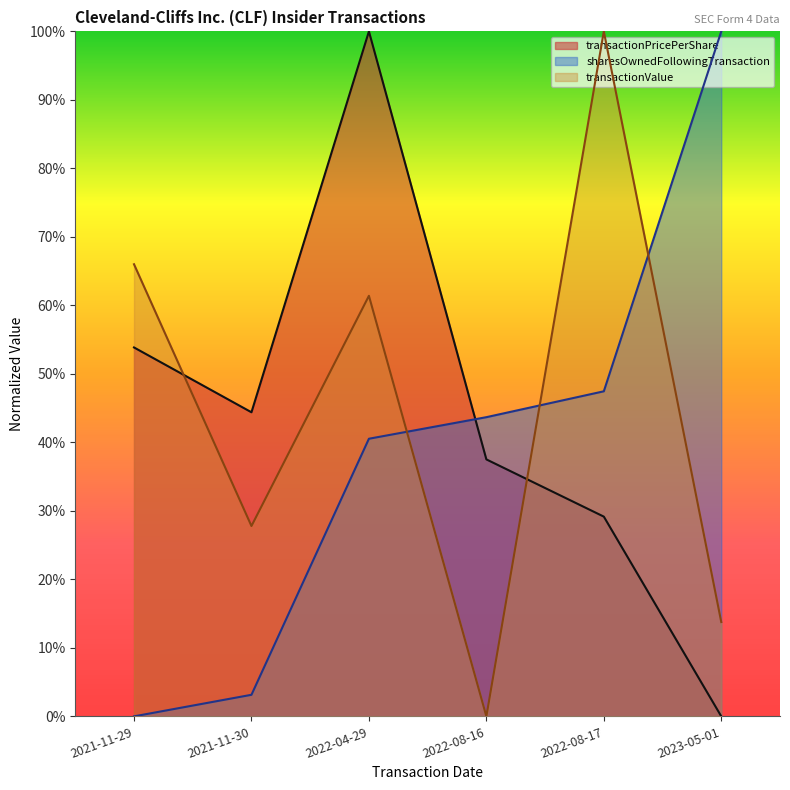

True or false: sharesOwnedFollowingTransaction has a value of 0.0 at 2021-11-29.

True